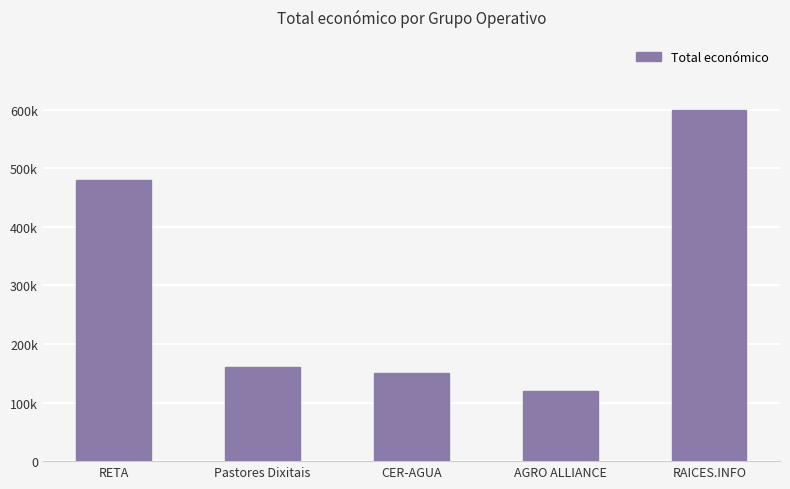

Which has a higher value, Pastores Dixitais or RETA?

RETA